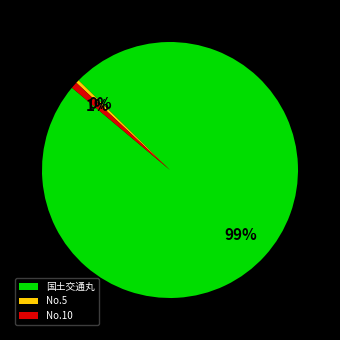

True or false: No.5 accounts for 0% of the total.

True